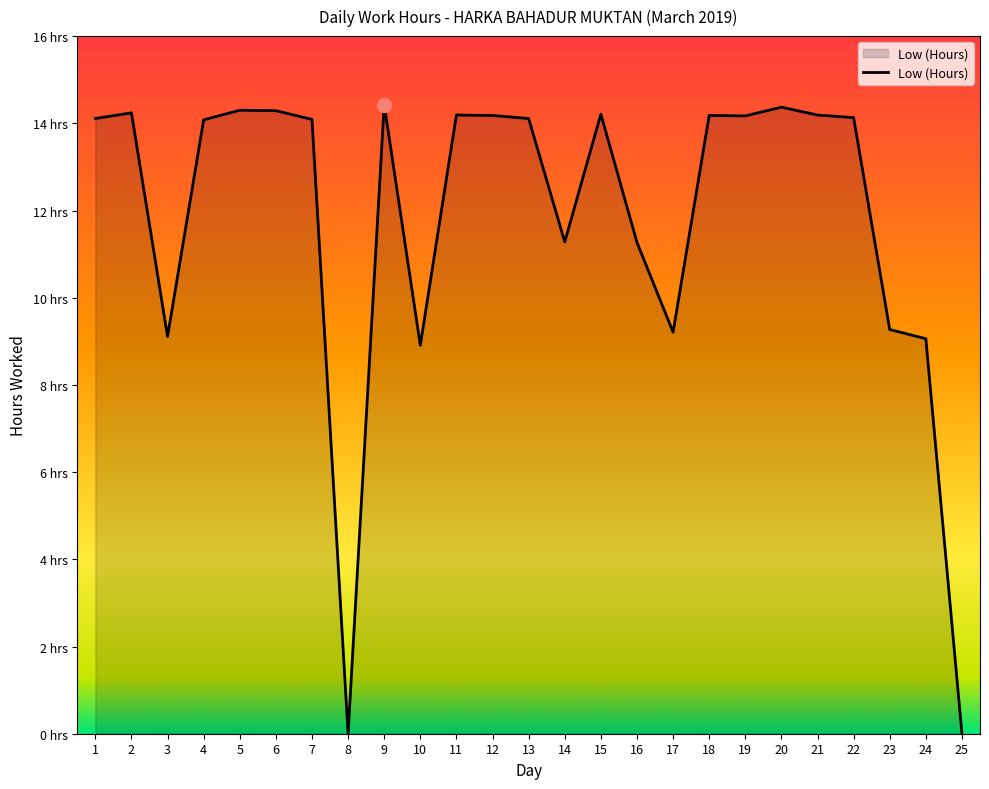

Does the chart have visible grid lines?

No